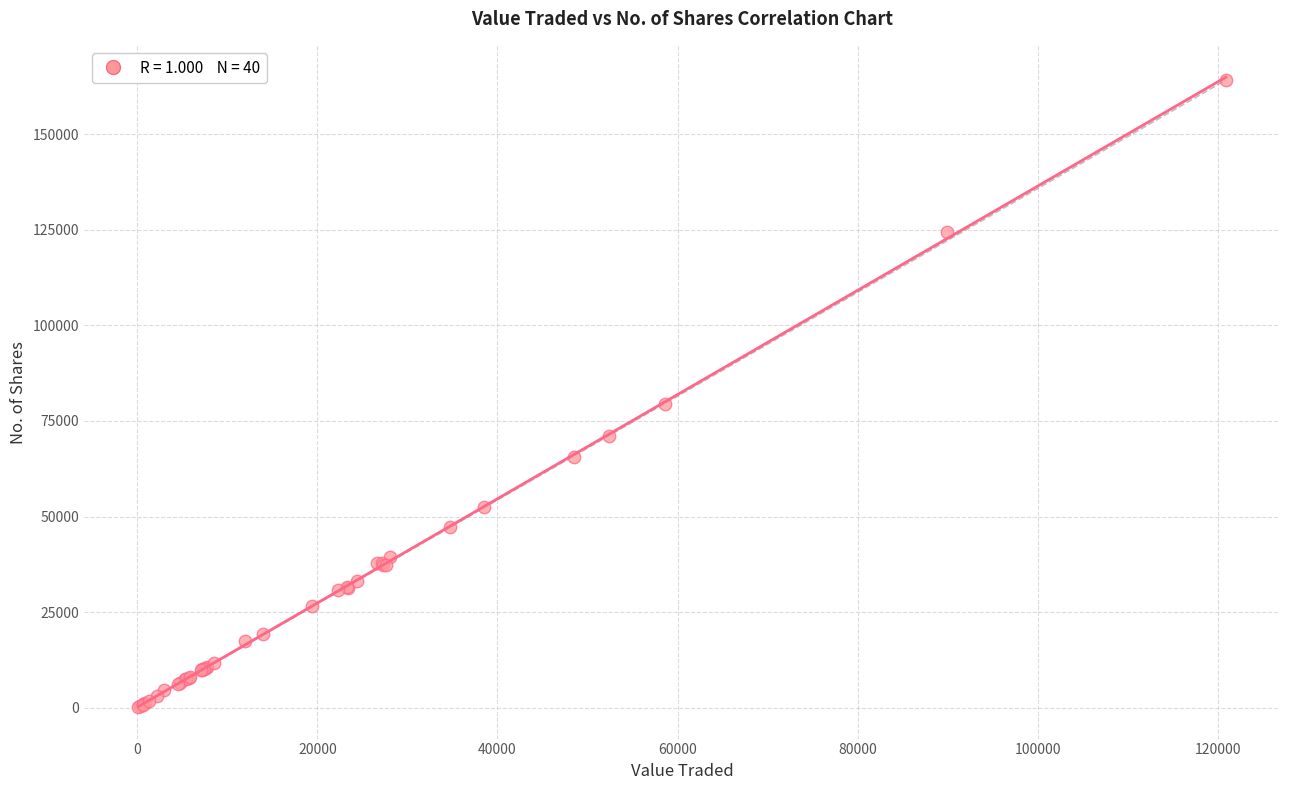

What Y value in the scatter plot is closest to 82159?

79307